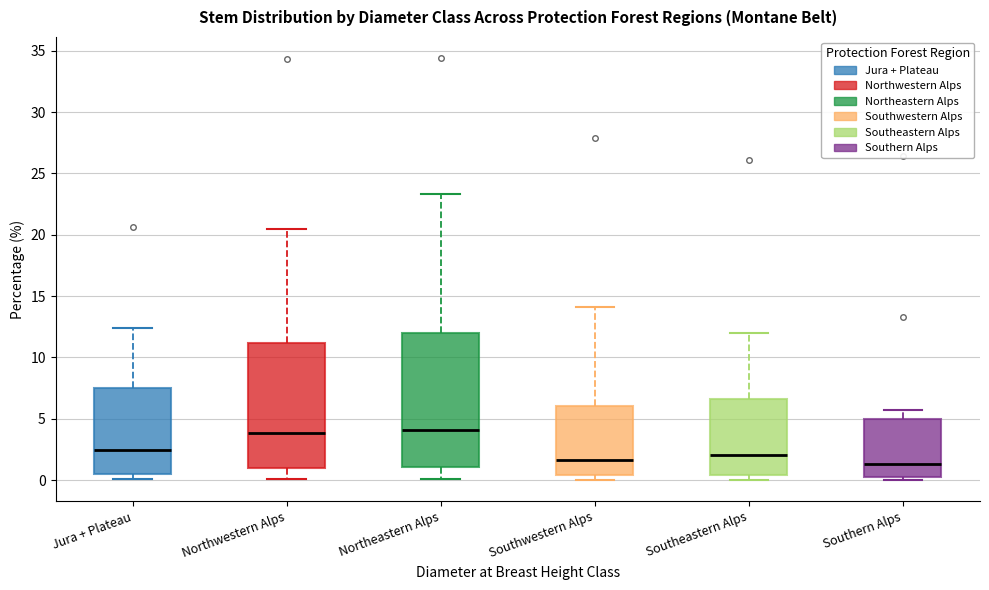

Where does the median line of the box for Southern Alps sit on the y-axis? The values are not printed on the chart, so give them approximately, as read against the axis.

1.5